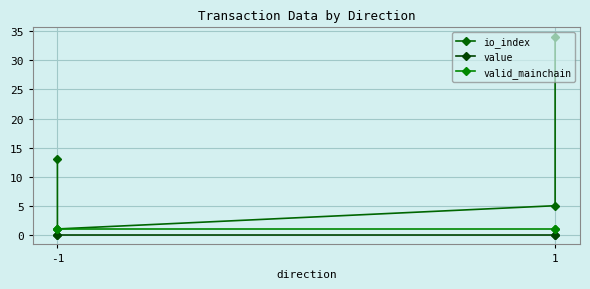

Which series changed the most between -1 and 1?

io_index